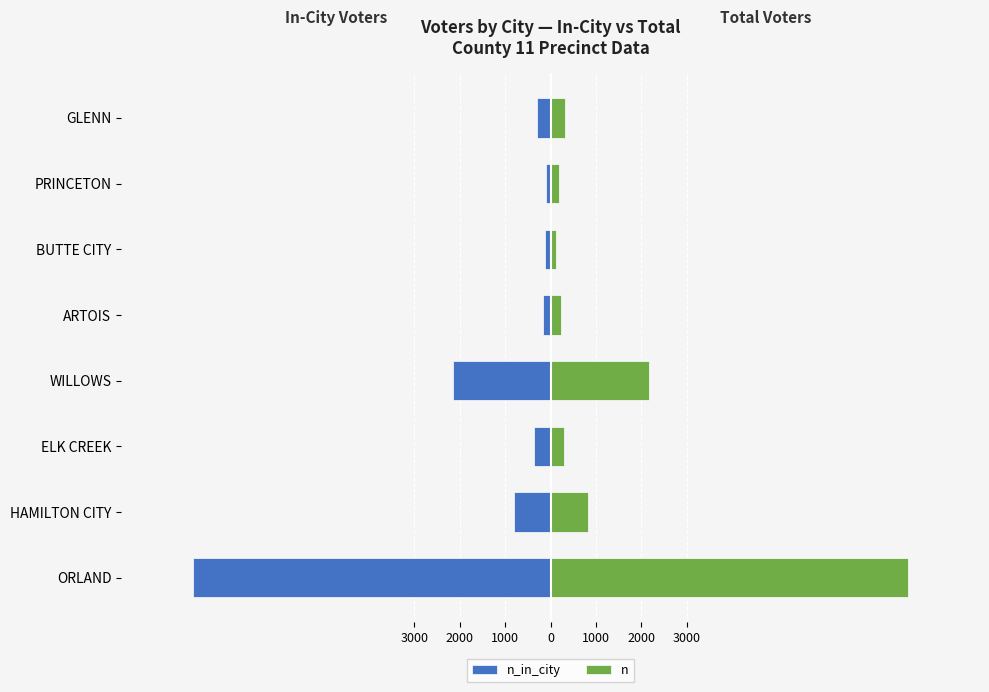

What is the sum of all n_in_city values?

-11855